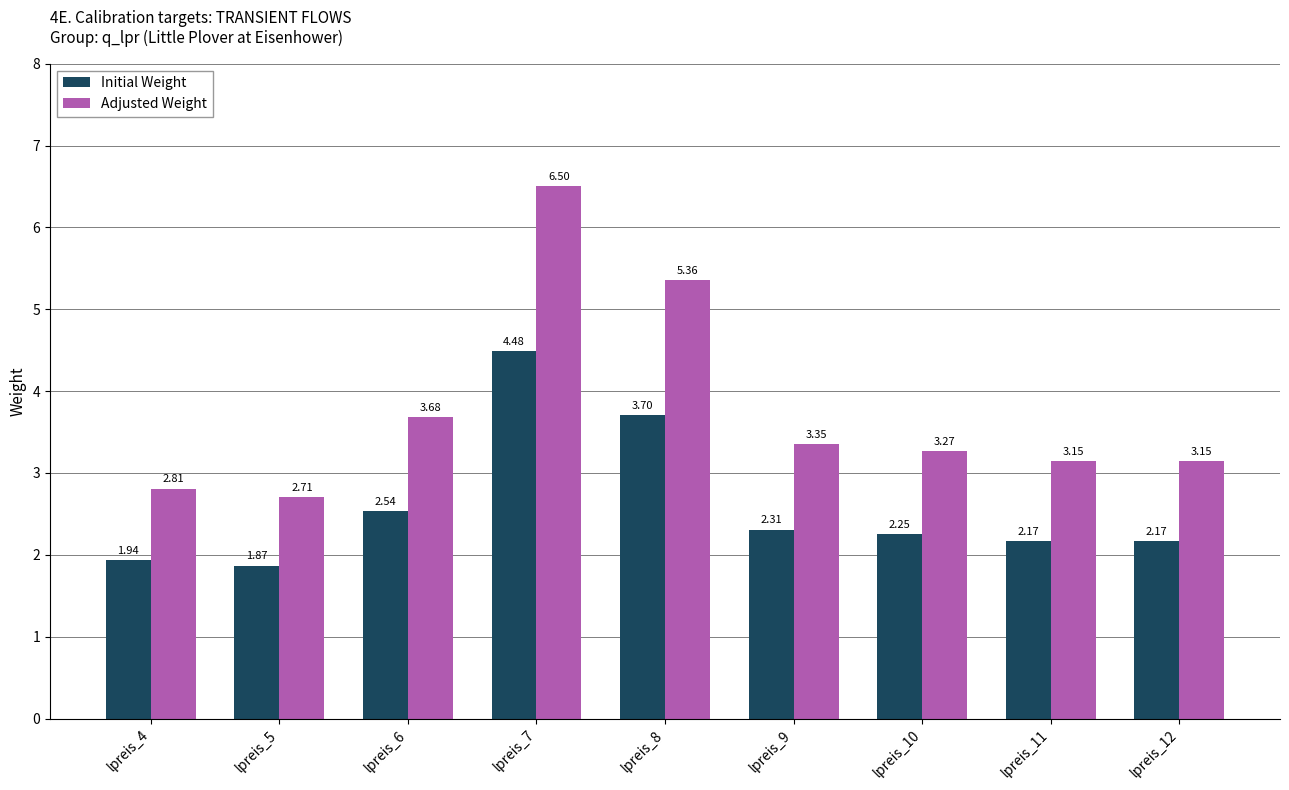

Are the bars horizontal?

No